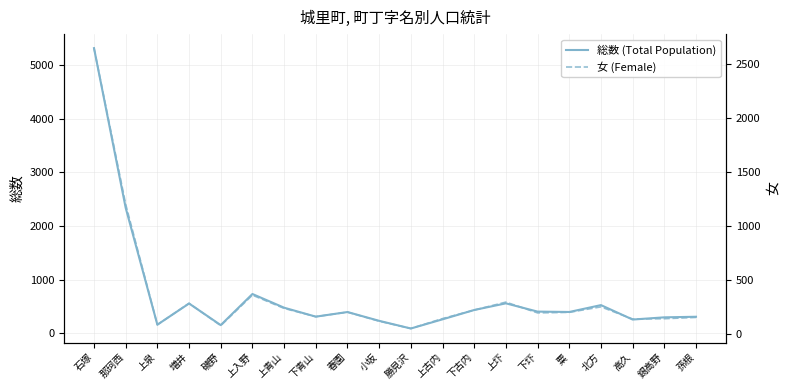

At how many categories does at least one series exceed 4991?

1